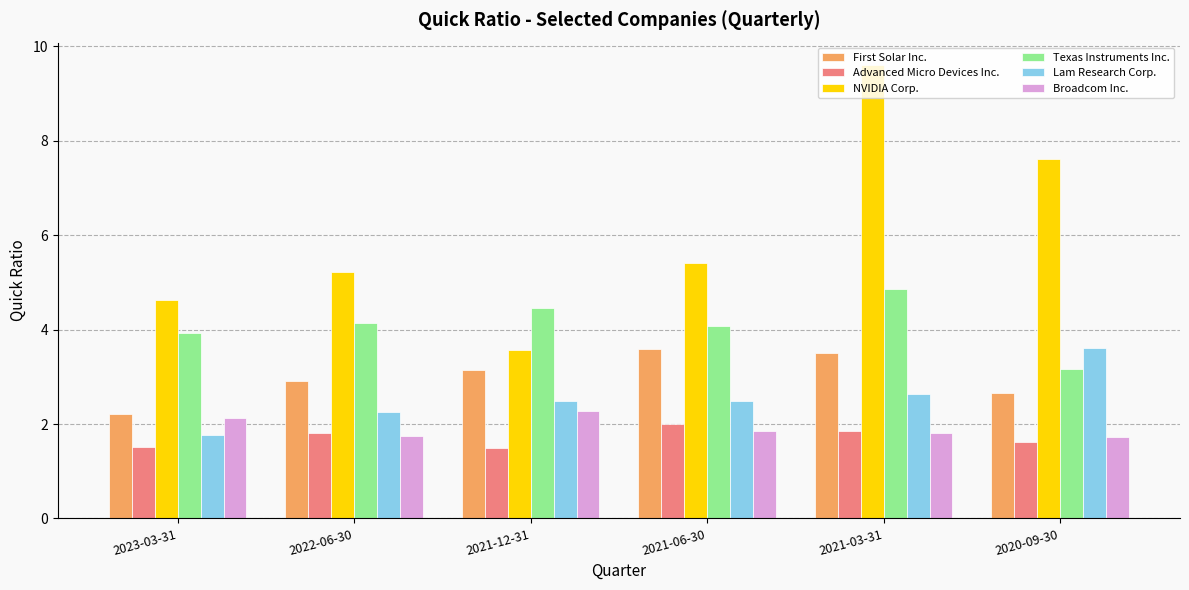

What is the sum of the NVIDIA Corp. values at 2023-03-31 and 2020-09-30?

12.2